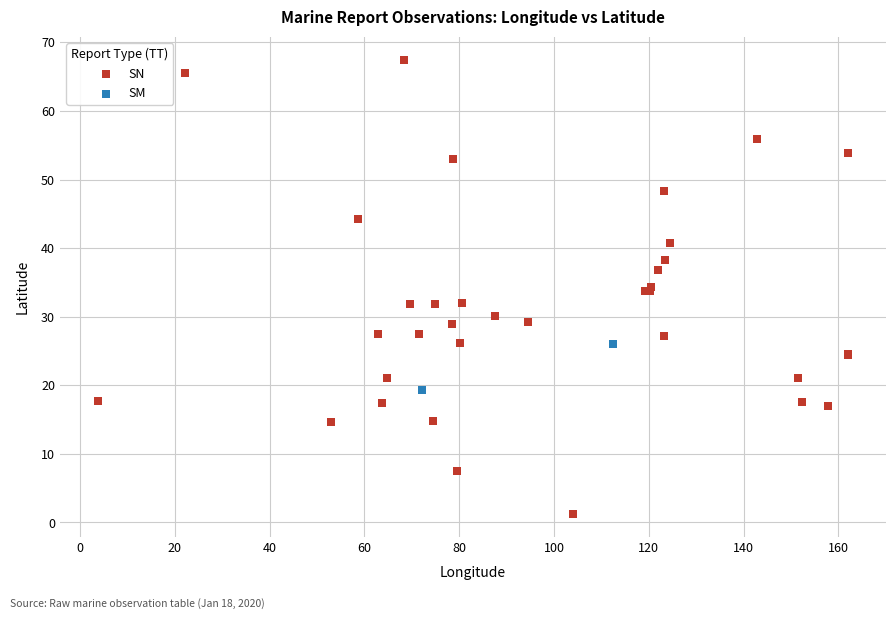

What are all the series names shown in the legend?

SN, SM